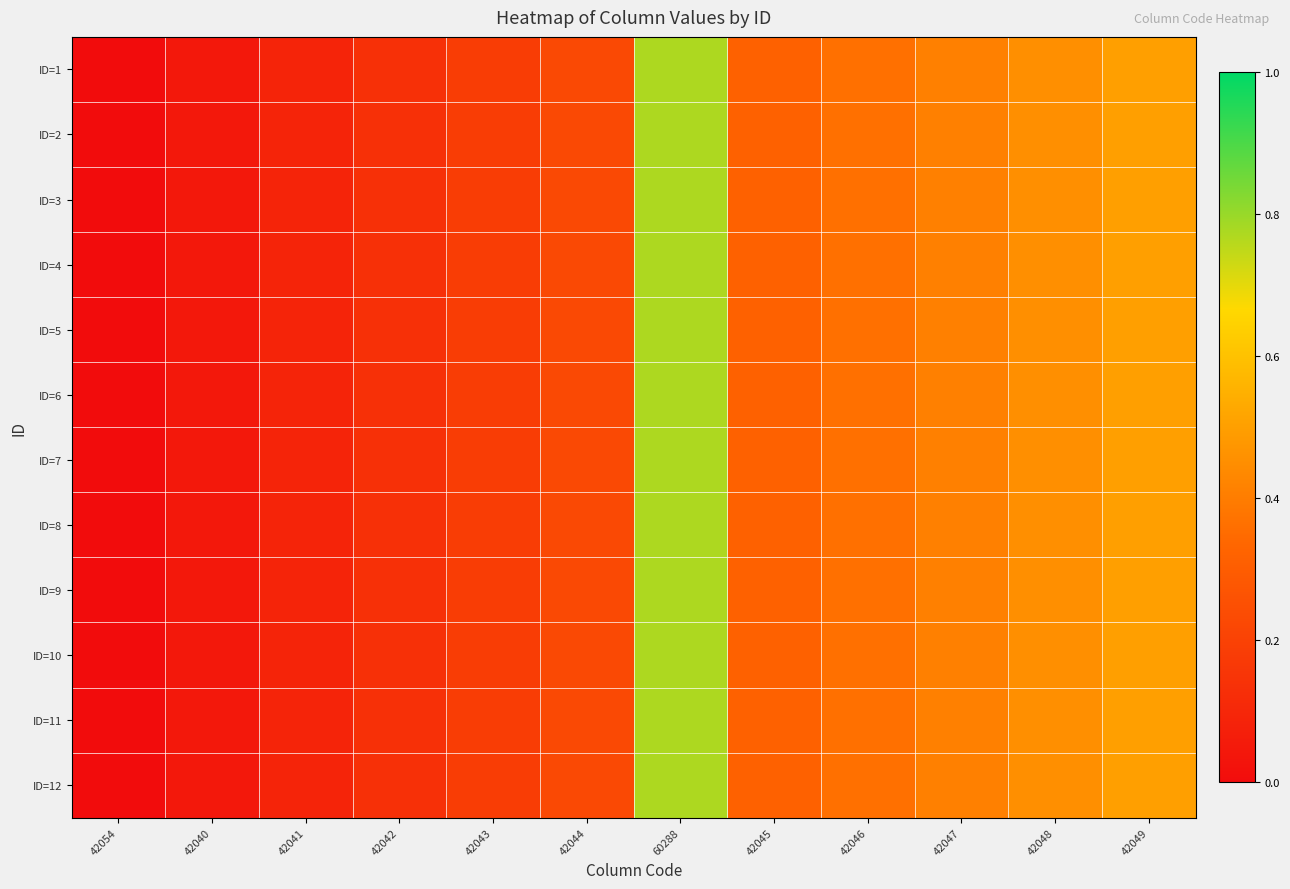

Which series has the widest spread of values?

ID=1